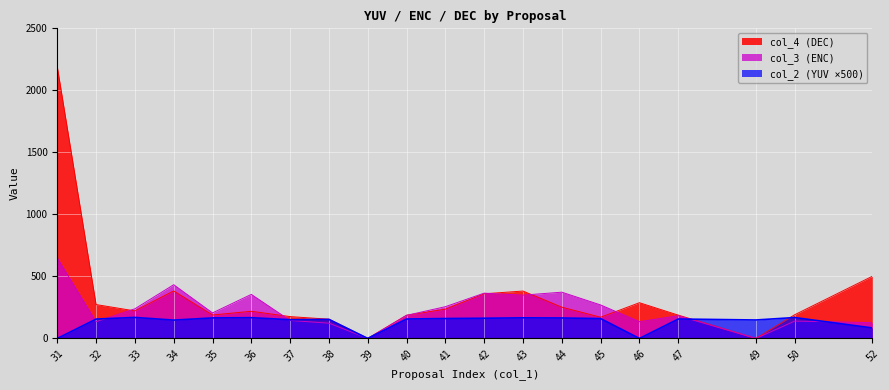

What is the maximum value shown in the chart?

2191.0